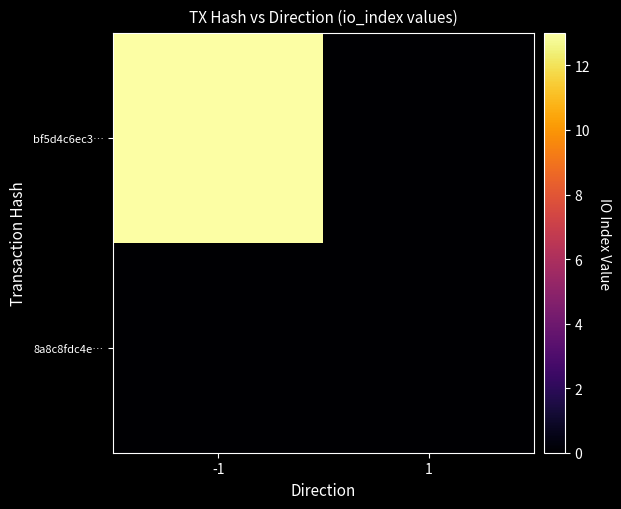

At how many categories does at least one series exceed 2?

1